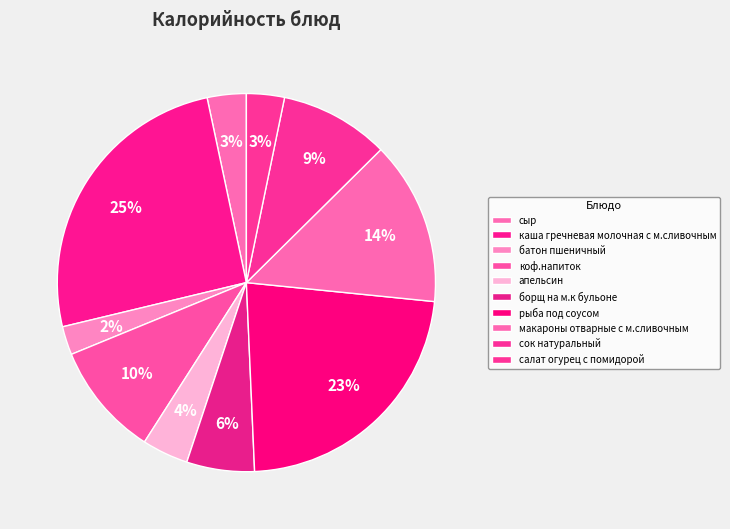

What is the change in value from сыр to рыба под соусом?

+263.1